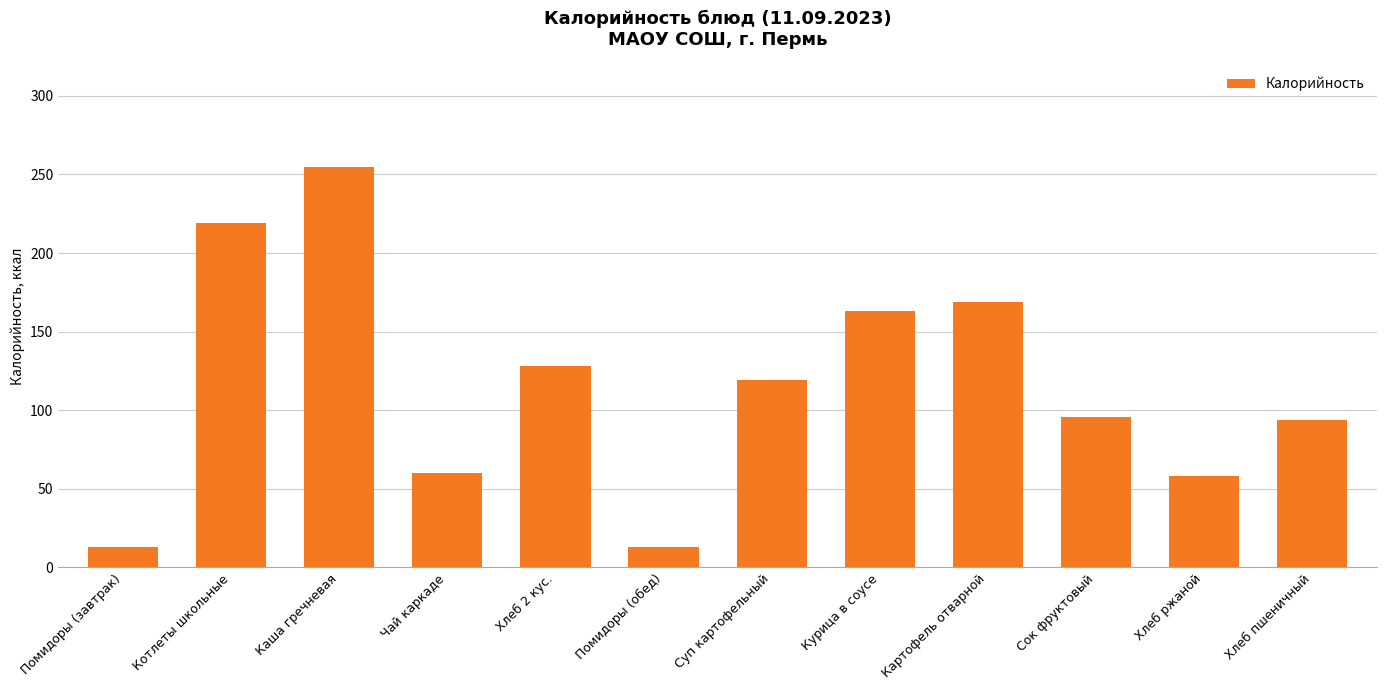

Reading left to right, extract all data points from this chart.

13	219	255	60	128	13	119	163	169	96	58	94